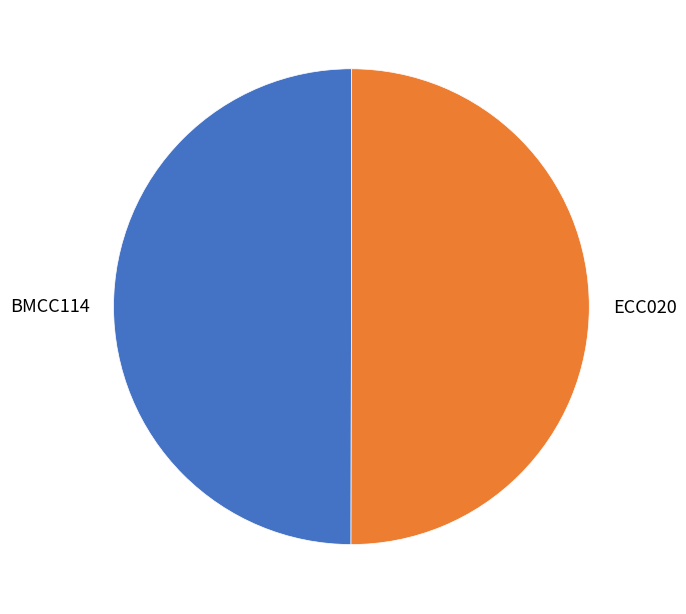

Approximately how many times larger is the value at BMCC114 compared to ECC020?

1.0